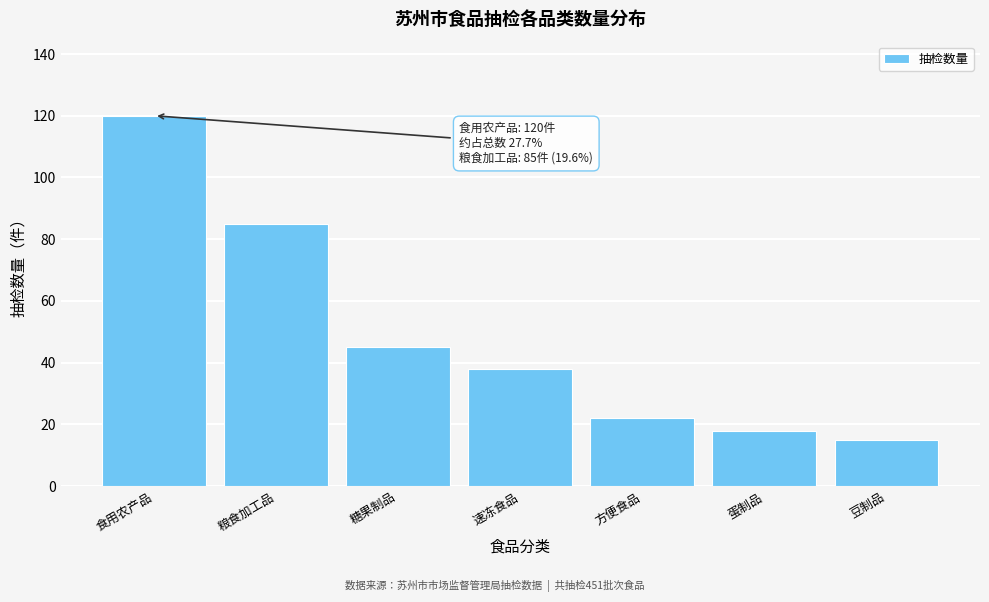

Reading left to right, extract all data points from this chart.

食用农产品=120	粮食加工品=85	糖果制品=45	速冻食品=38	方便食品=22	蛋制品=18	豆制品=15